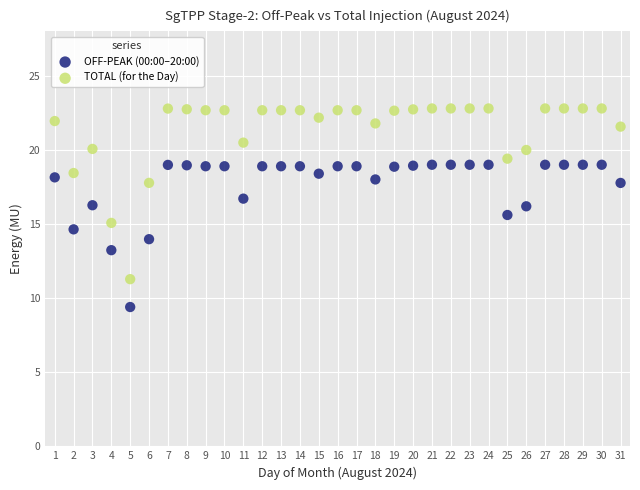

Which series contains the lowest Y value?

OFF-PEAK (00:00–20:00)